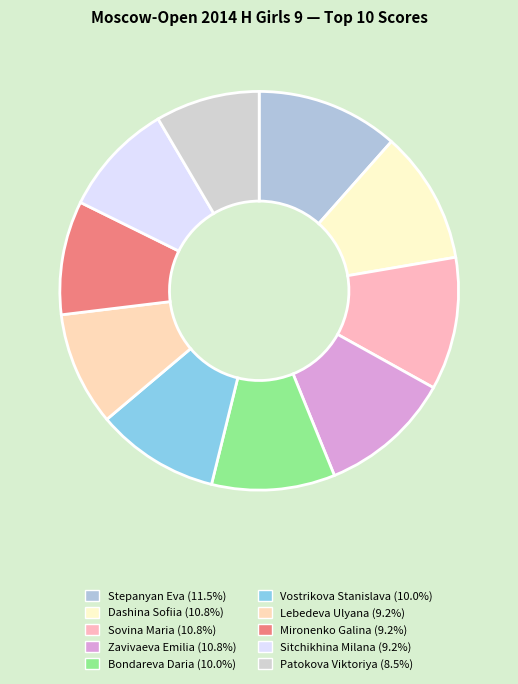

To the nearest percent, what is the average slice percentage?

10%